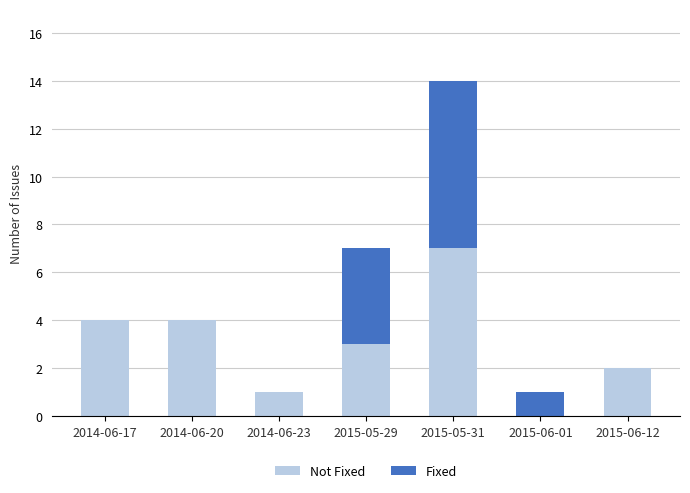

What is the total value across all series at 2014-06-17?

4